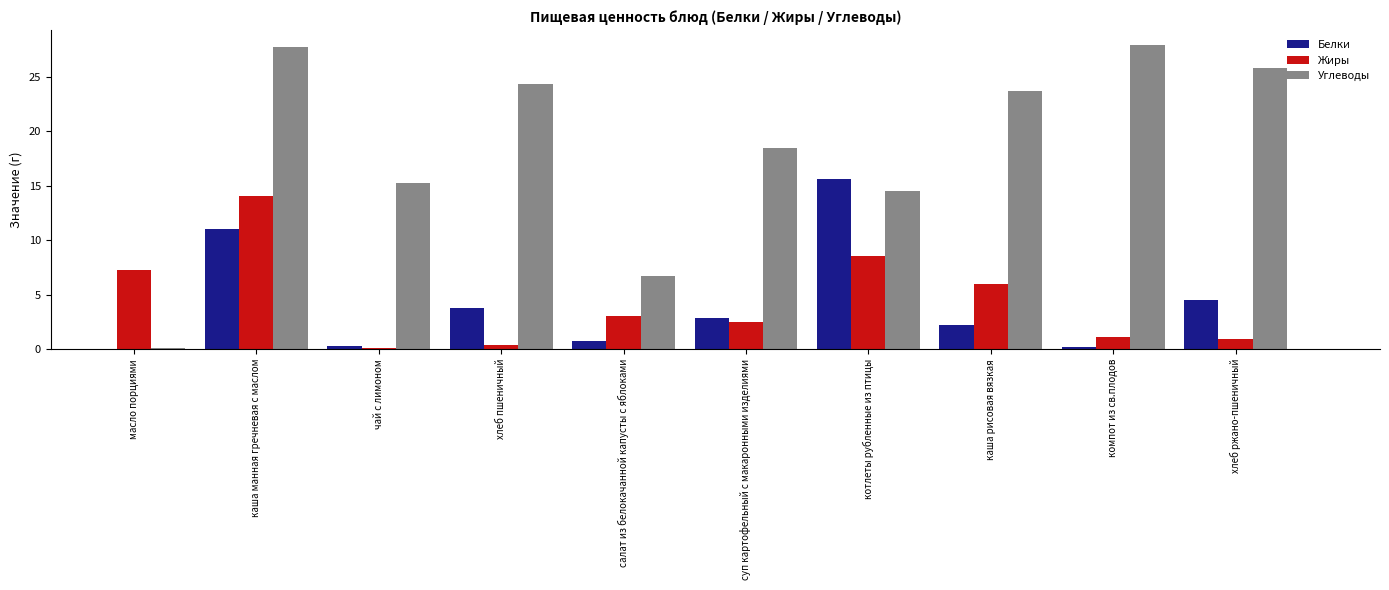

What is the greatest value displayed?

27.9